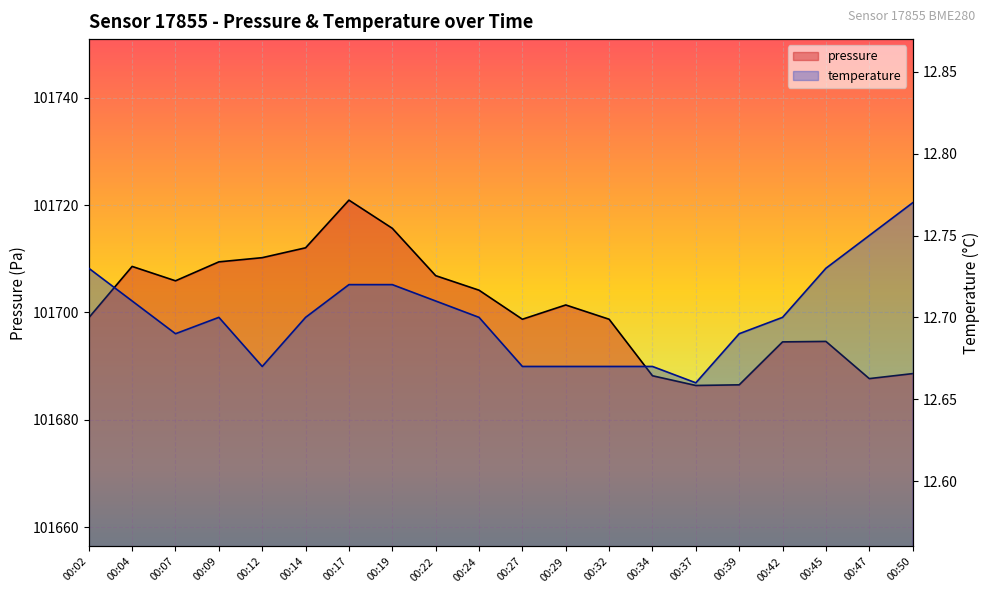

Reading right to left, list all the values displayed in this chart.

pressure: 00:50=101688.6	00:47=101687.7	00:45=101694.6	00:42=101694.5	00:39=101686.5	00:37=101686.4	00:34=101688.2	00:32=101698.7	00:29=101701.4	00:27=101698.7	00:24=101704.1	00:22=101706.8	00:19=101715.7	00:17=101720.9	00:14=101712.0	00:12=101710.2	00:09=101709.4	00:07=101705.9	00:04=101708.6	00:02=101699.0
temperature: 00:50=12.8	00:47=12.8	00:45=12.7	00:42=12.7	00:39=12.7	00:37=12.7	00:34=12.7	00:32=12.7	00:29=12.7	00:27=12.7	00:24=12.7	00:22=12.7	00:19=12.7	00:17=12.7	00:14=12.7	00:12=12.7	00:09=12.7	00:07=12.7	00:04=12.7	00:02=12.7